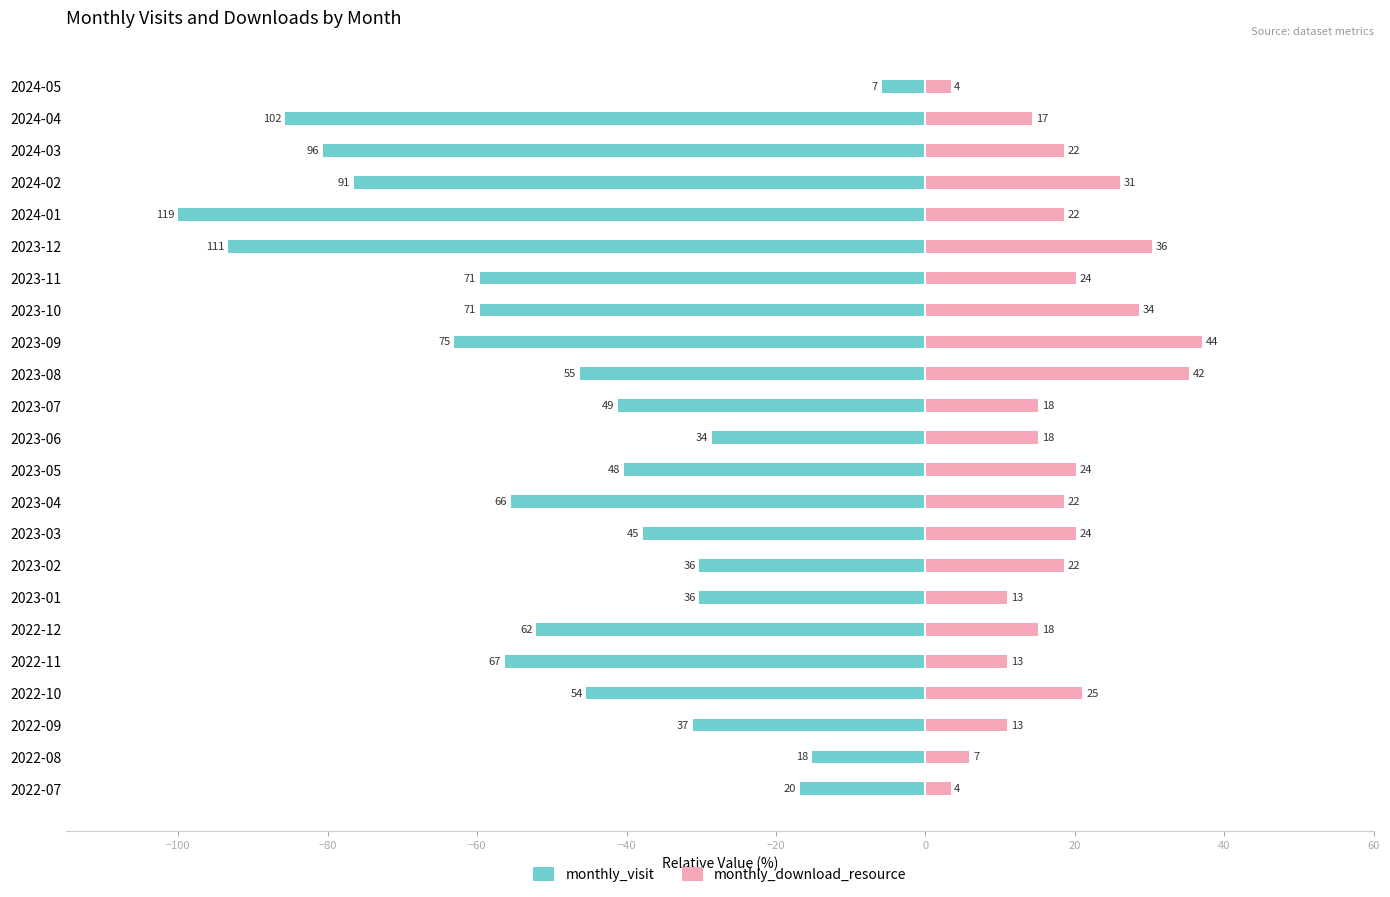

At how many categories does at least one series exceed -63?

23